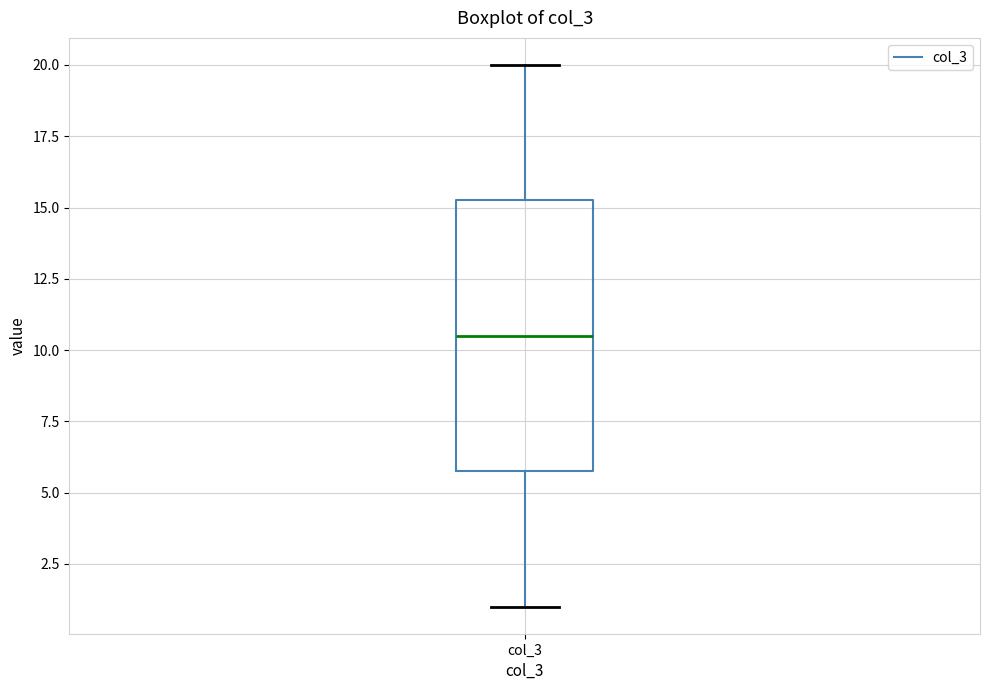

Transcribe this box plot: give where the median line is, the range the box spans, and where the two whiskers end, as read against the y-axis. The values are not printed on the chart, so give them approximately, as read against the axis.

median 10.5, box 6.0 to 15.5, whiskers 1.0 to 20.0